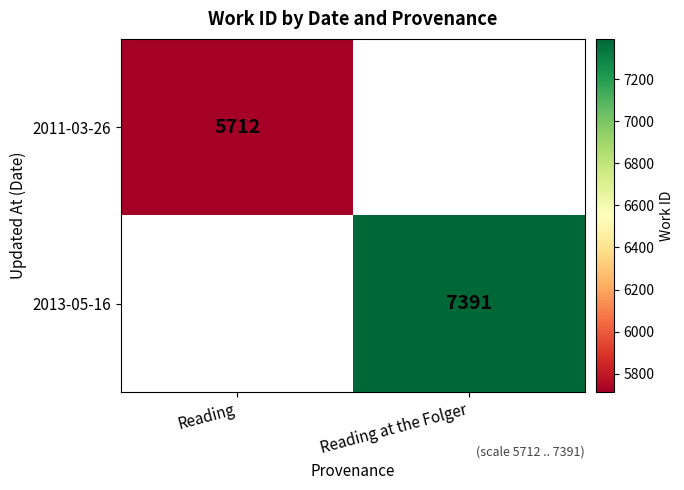

The 2013-05-16 series shows 3018 at Reading at the Folger. True or false?

False